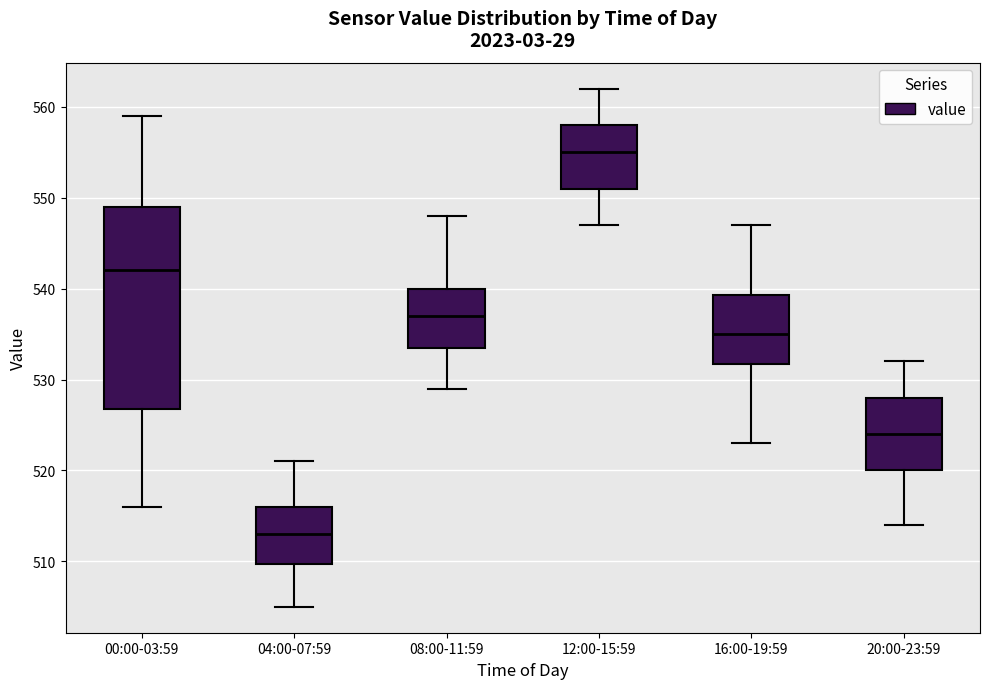

Where is the lower edge of the box for 00:00-03:59 on the y-axis? The values are not printed on the chart, so give them approximately, as read against the axis.

527